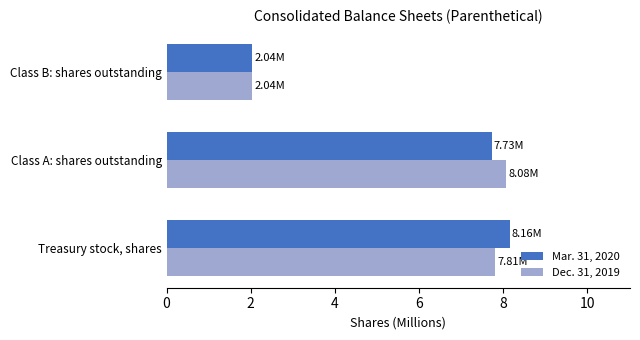

Where is Mar. 31, 2020 nearest to the value 5?

Class A: shares outstanding